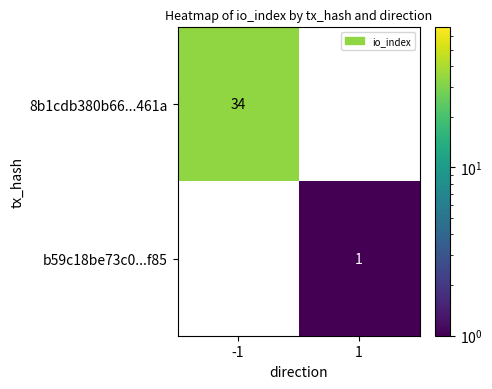

The value of 8b1cdb380b66...461a at -1 is 8. True or false?

False